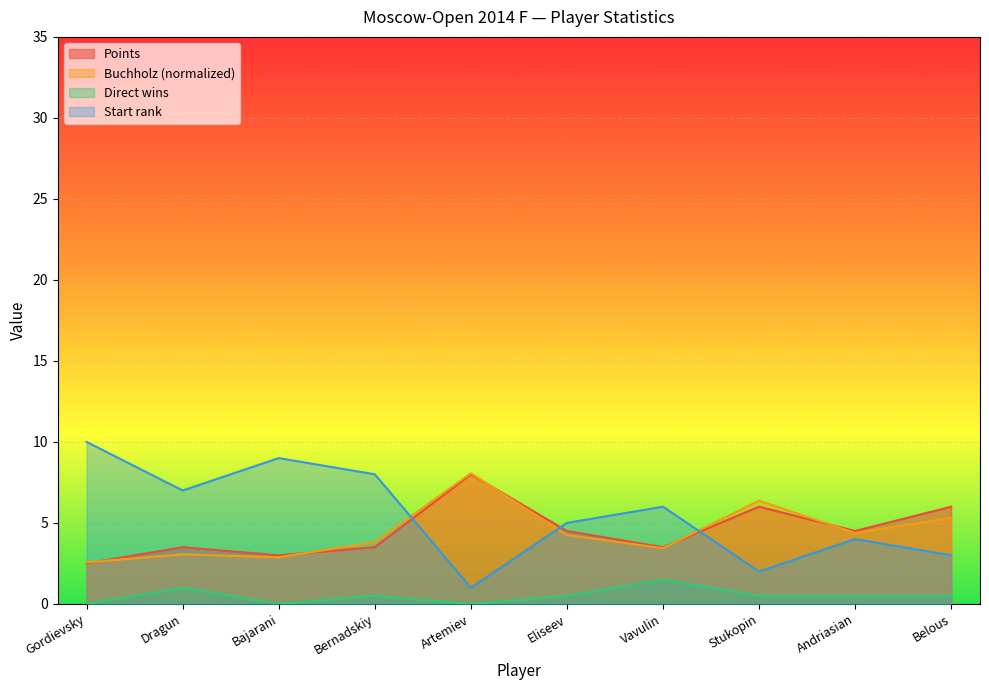

Count the Rank values in the range 3 to 8.

6